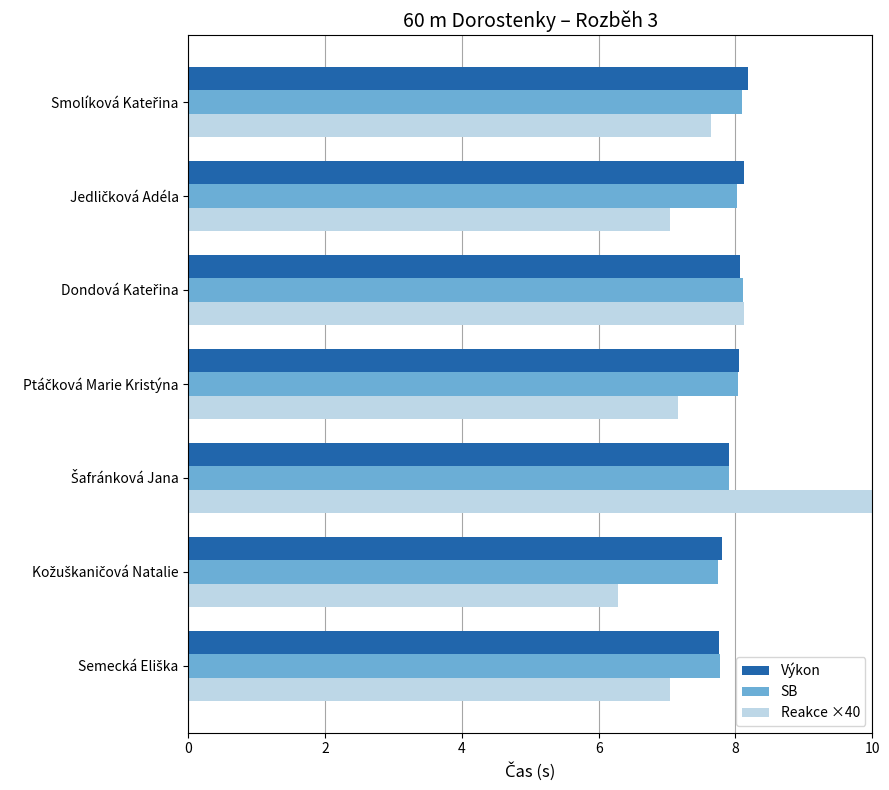

How many groups of bars are there?

7